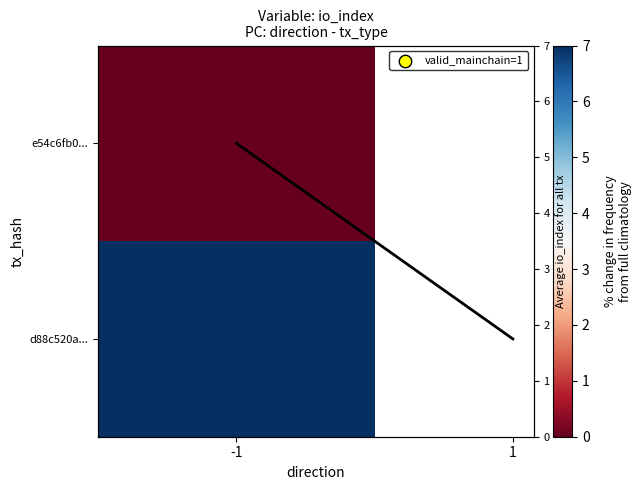

What is the change in value from -1 to 1?

+1